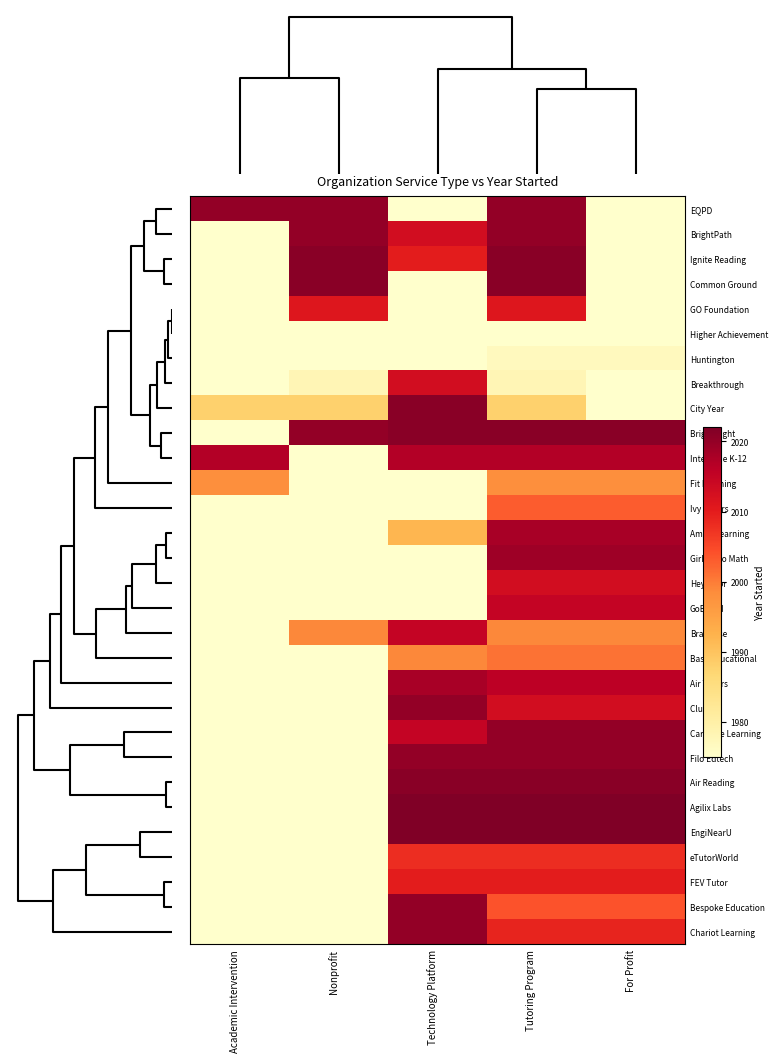

Rank the series by their maximum value, from lowest to highest.

Higher Achievement, Huntington, Fit Learning, Bass Educational, Ivy Tutors, eTutorWorld, FEV Tutor, GO Foundation, Breakthrough, HeyTutor, GoBoard, Brainfuse, Intervene K-12, Amira Learning, Air Tutors, Girls Who Math, EQPD, BrightPath, Club Z, Carnegie Learning, Filo Edtech, Bespoke Education, Chariot Learning, Ignite Reading, Common Ground, City Year, Bright Light, Air Reading, Agilix Labs, EngiNearU